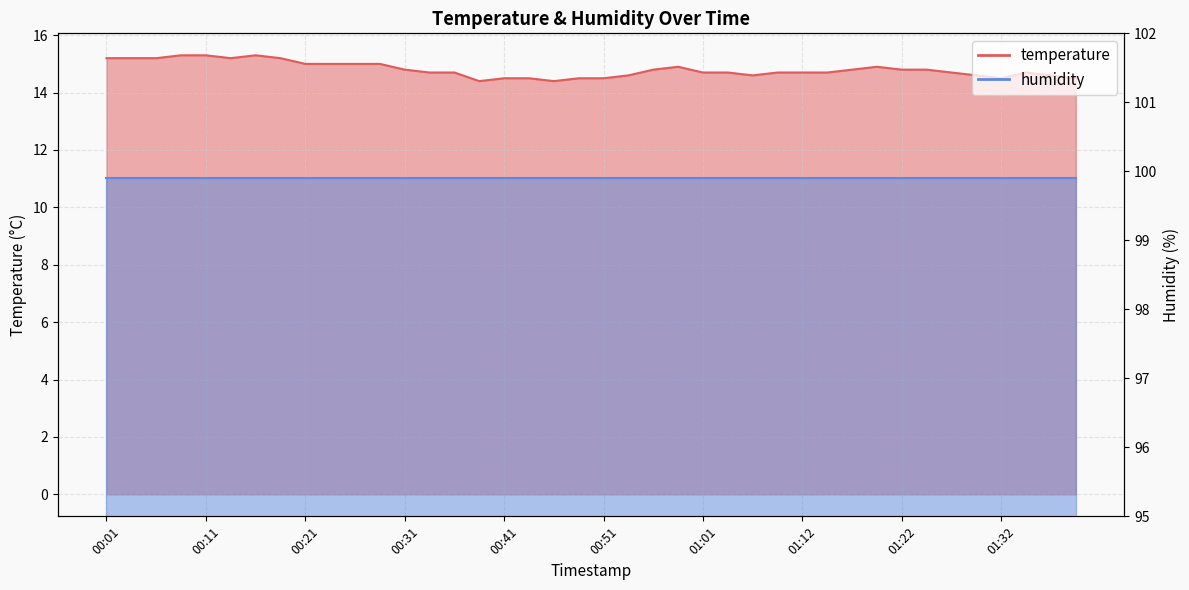

What is the change in value from 01:22 to 01:39?

-0.3